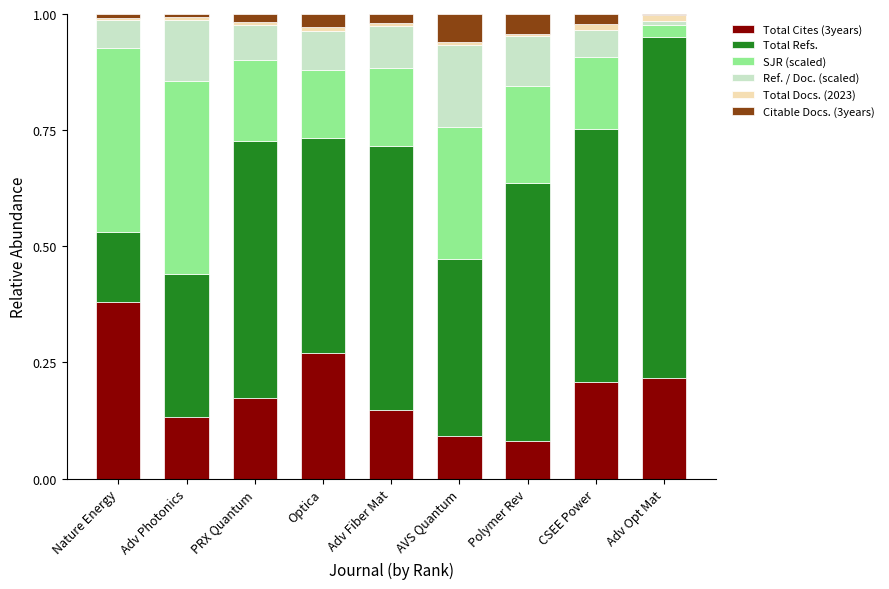

At which label does Total Cites (3years) reach its peak?

Nature Energy